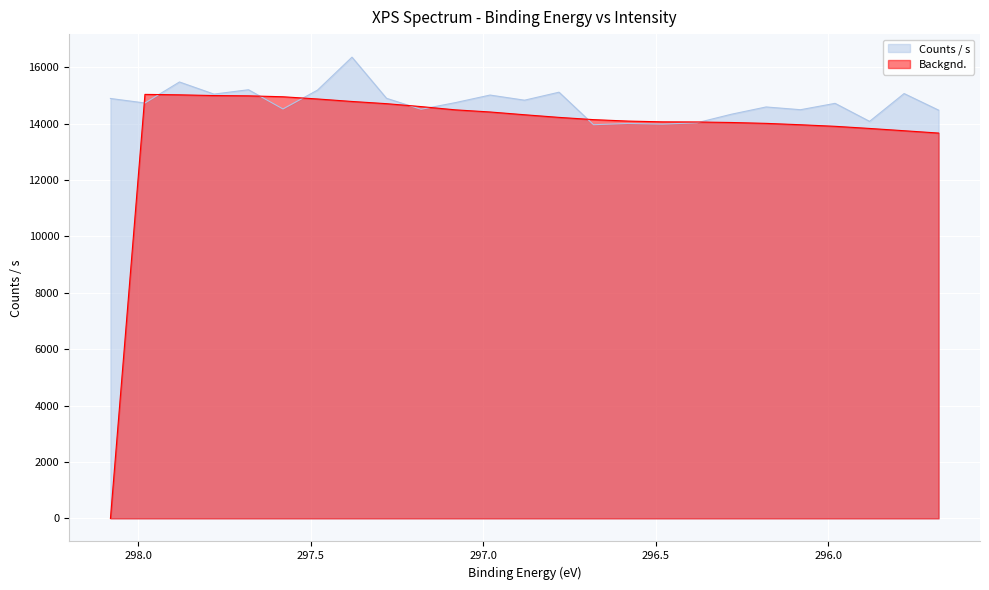

List the series in order of their overall mean, lowest first.

Backgnd., Counts / s